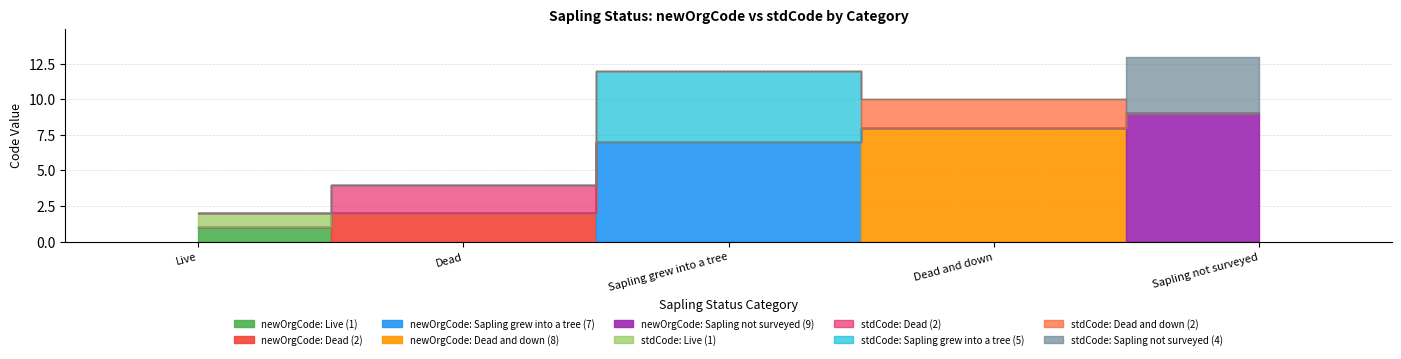

How many data points in stdCode are less than 2?

1